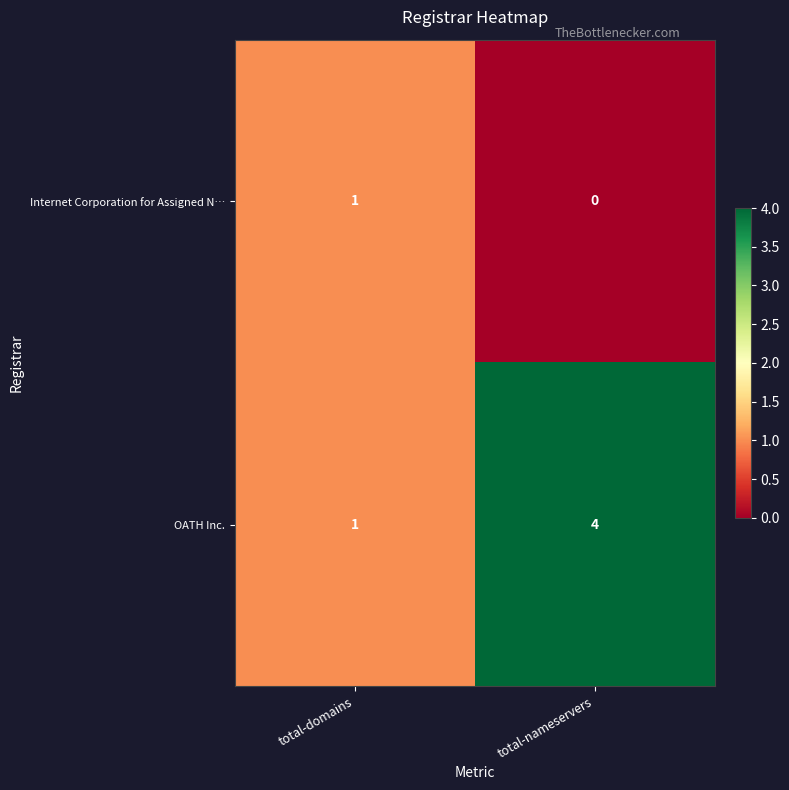

At which label is OATH Inc. closest to 2?

total-domains